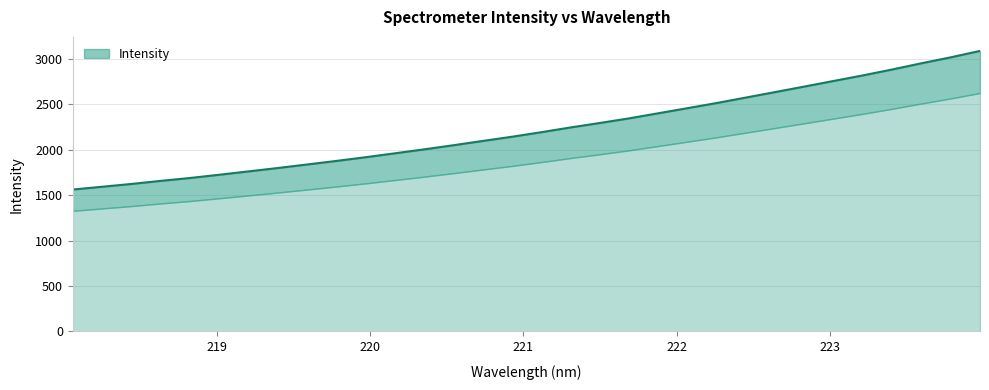

What is the ratio of the value at 218.0596 to the value at 218.6332?

0.9